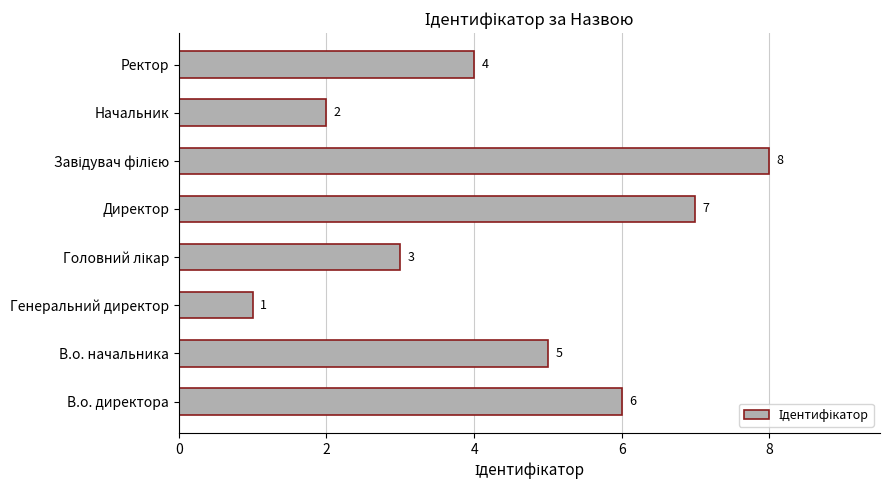

What is the maximum value shown in the chart?

8